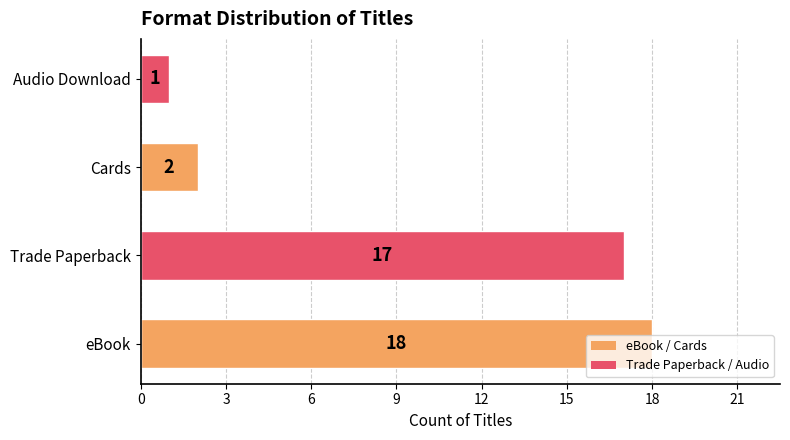

Rank the categories by value from lowest to highest.

Audio Download, Cards, Trade Paperback, eBook